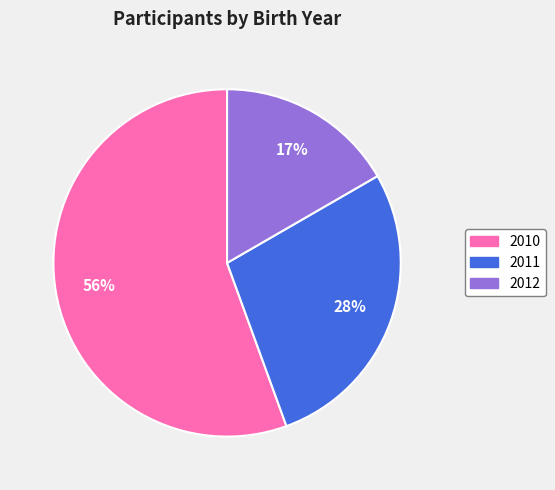

To the nearest percent, what is the combined percentage of 2010 and 2011?

83%